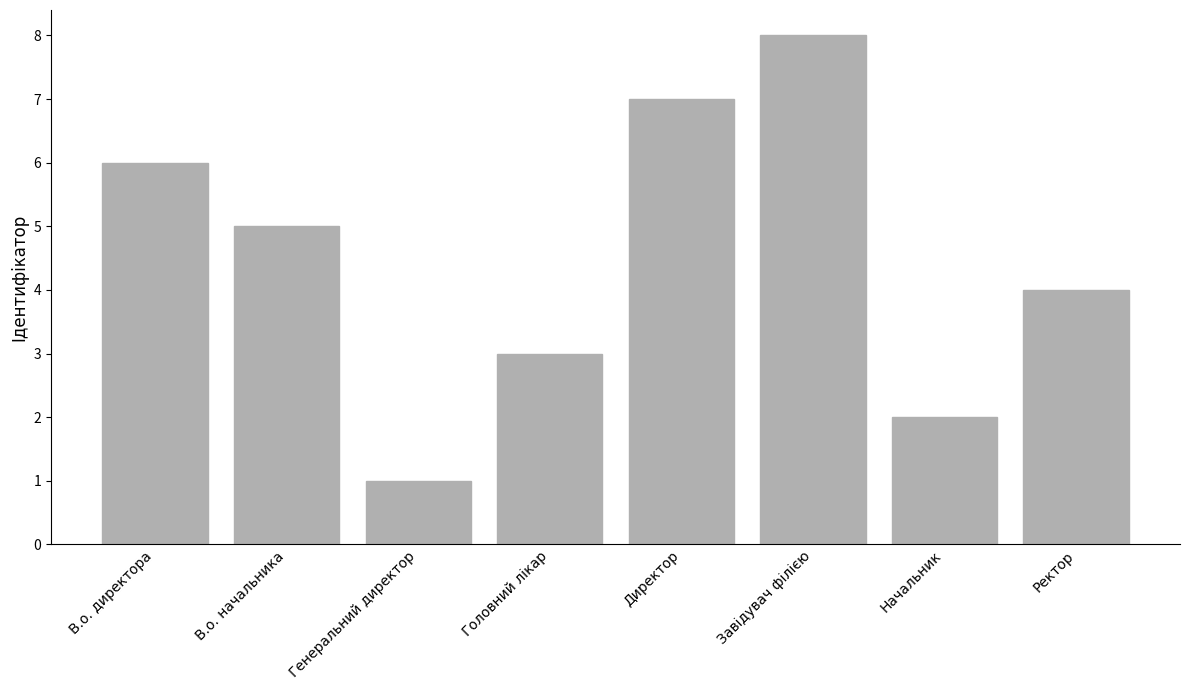

What is the label of the 5th bar from the left?

Директор